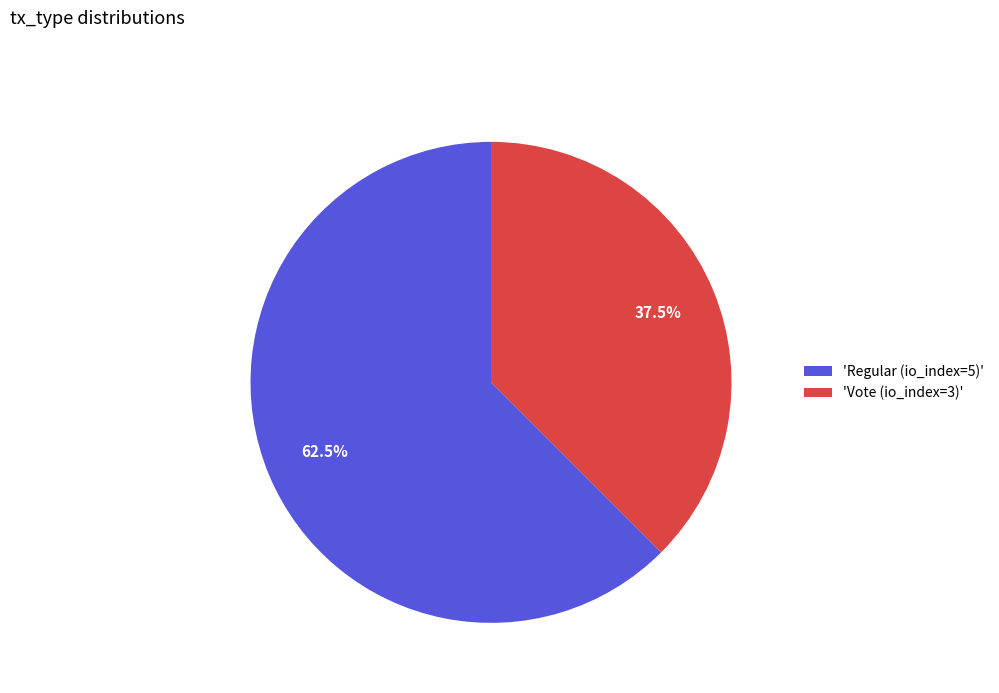

What is the total percentage of 'Regular (io_index=5)' and 'Vote (io_index=3)'?

100.0%